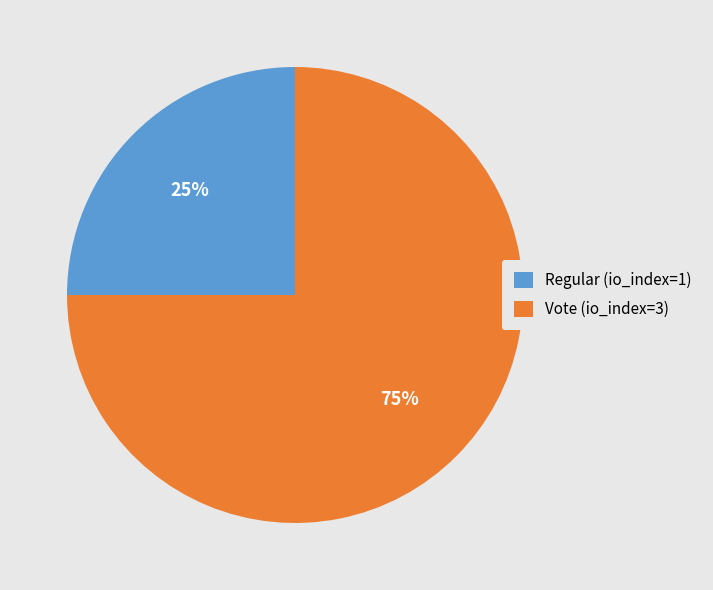

Which slice is the smallest?

Regular (io_index=1)